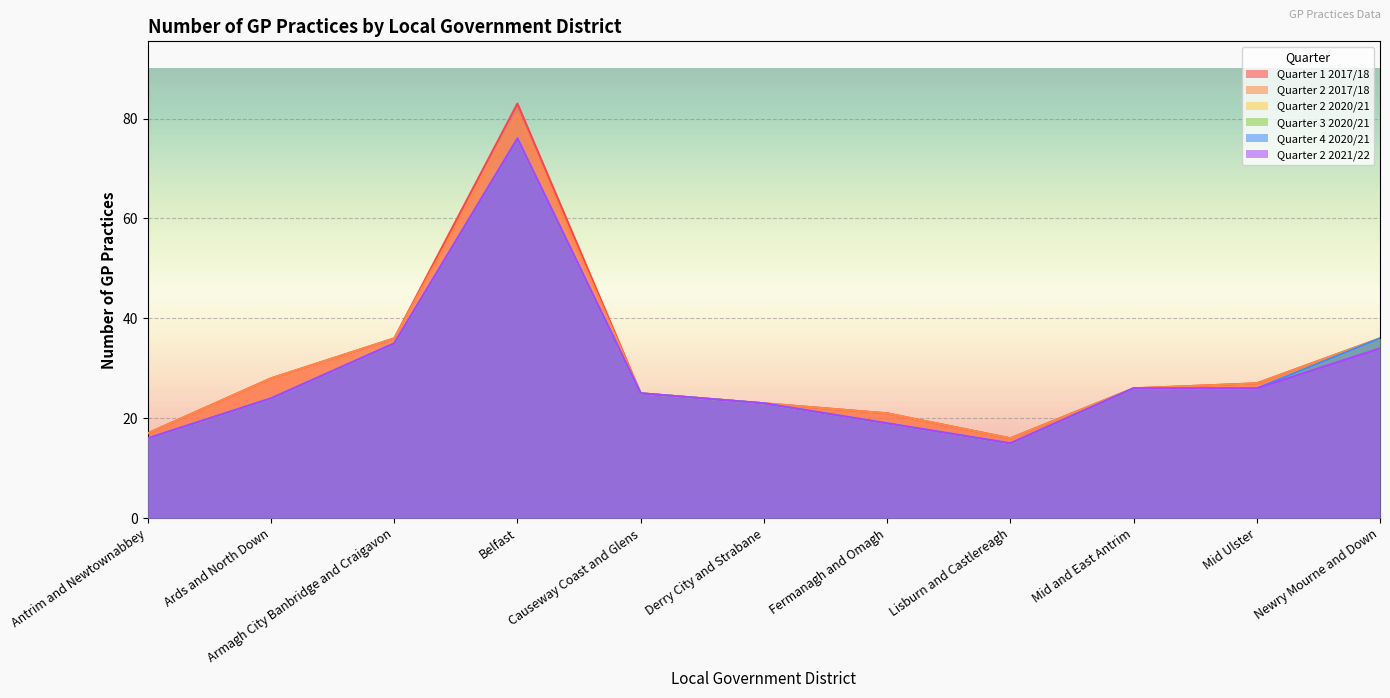

How many values in the Quarter 4 2020/21 series are below 25?

5